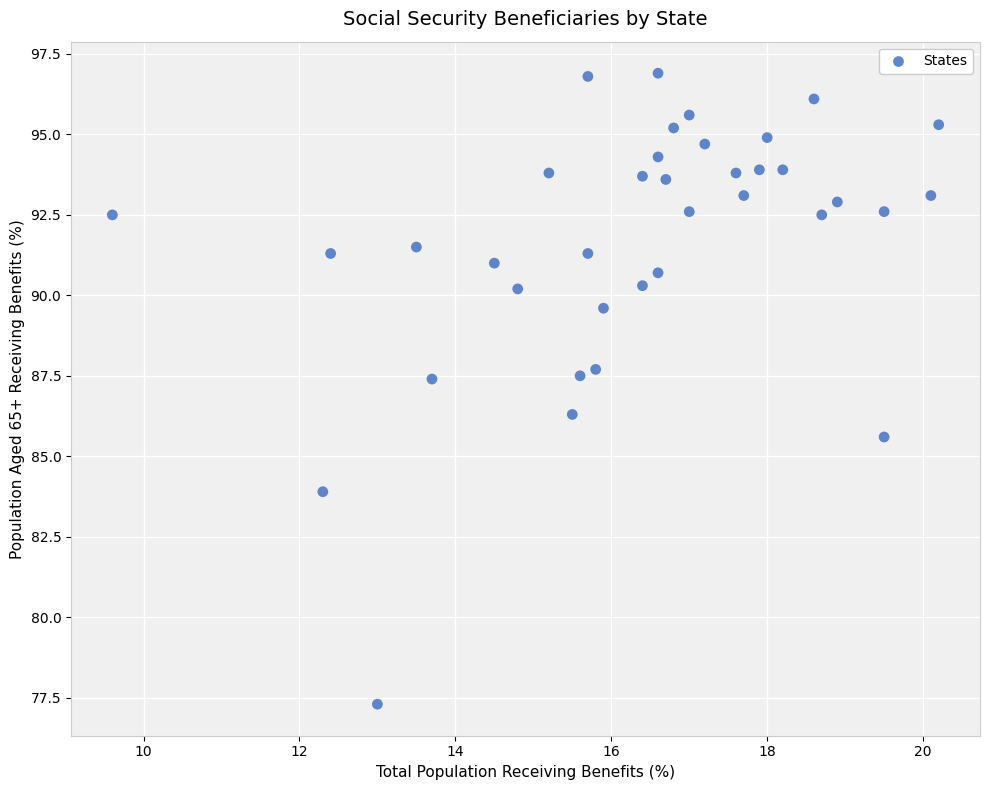

What is the range of X values (max minus min)?

10.6